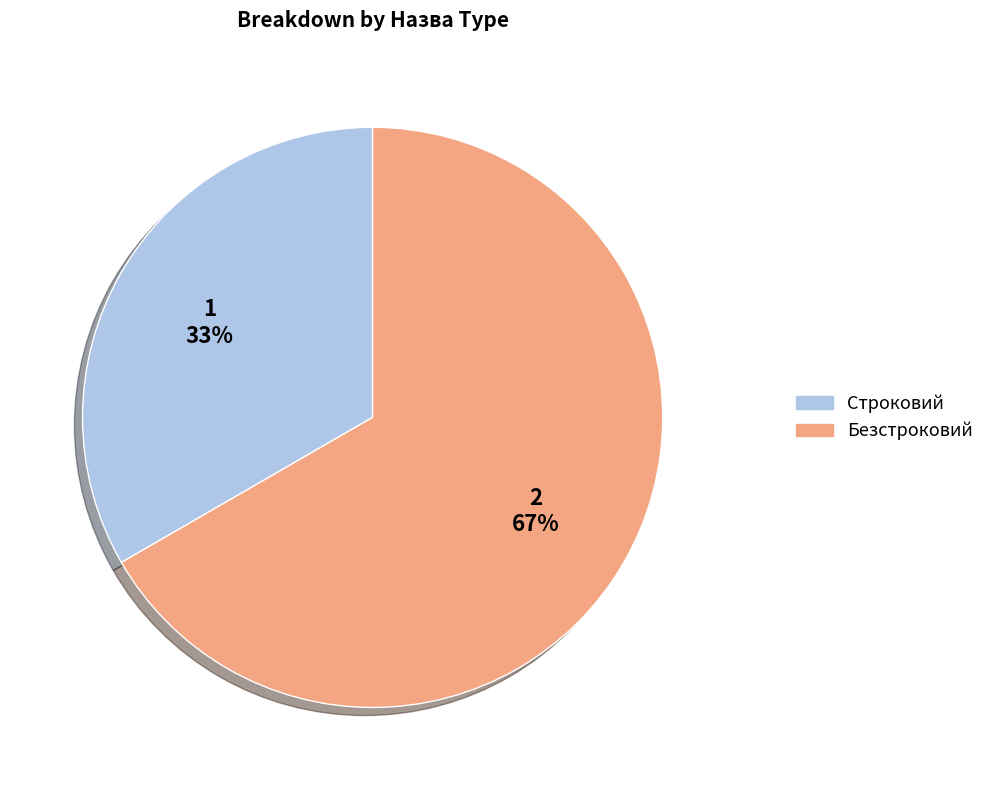

To the nearest percent, what is the combined percentage of Строковий and Безстроковий?

100%